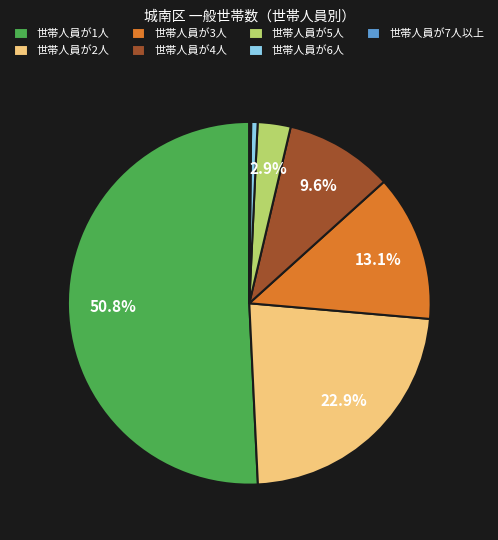

Between 世帯人員が1人 and 世帯人員が3人, which is larger?

世帯人員が1人